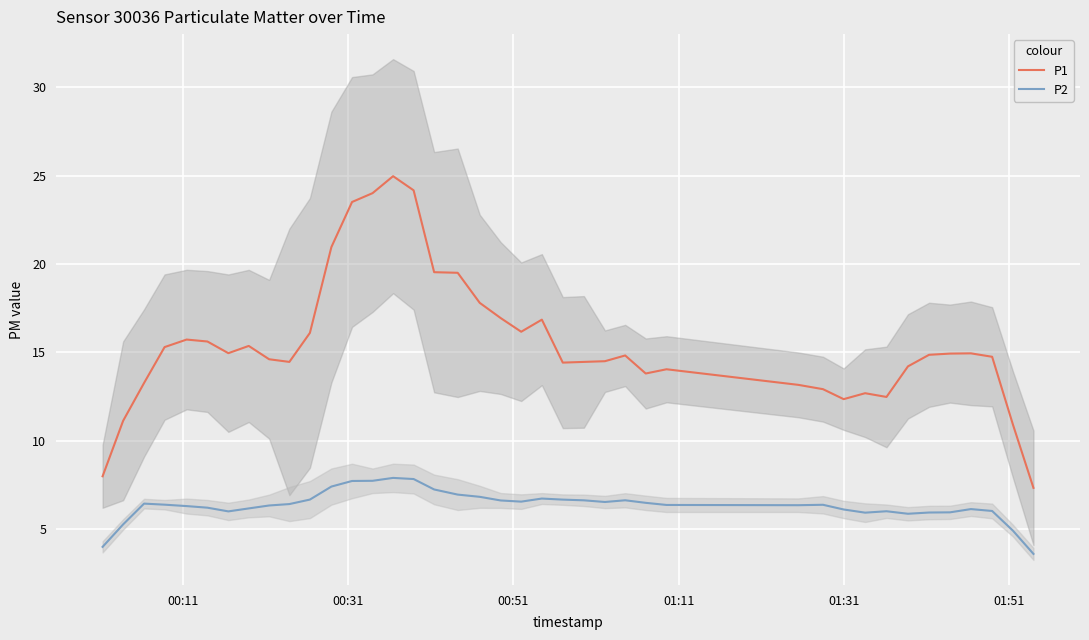

How many lines are shown in the chart?

2